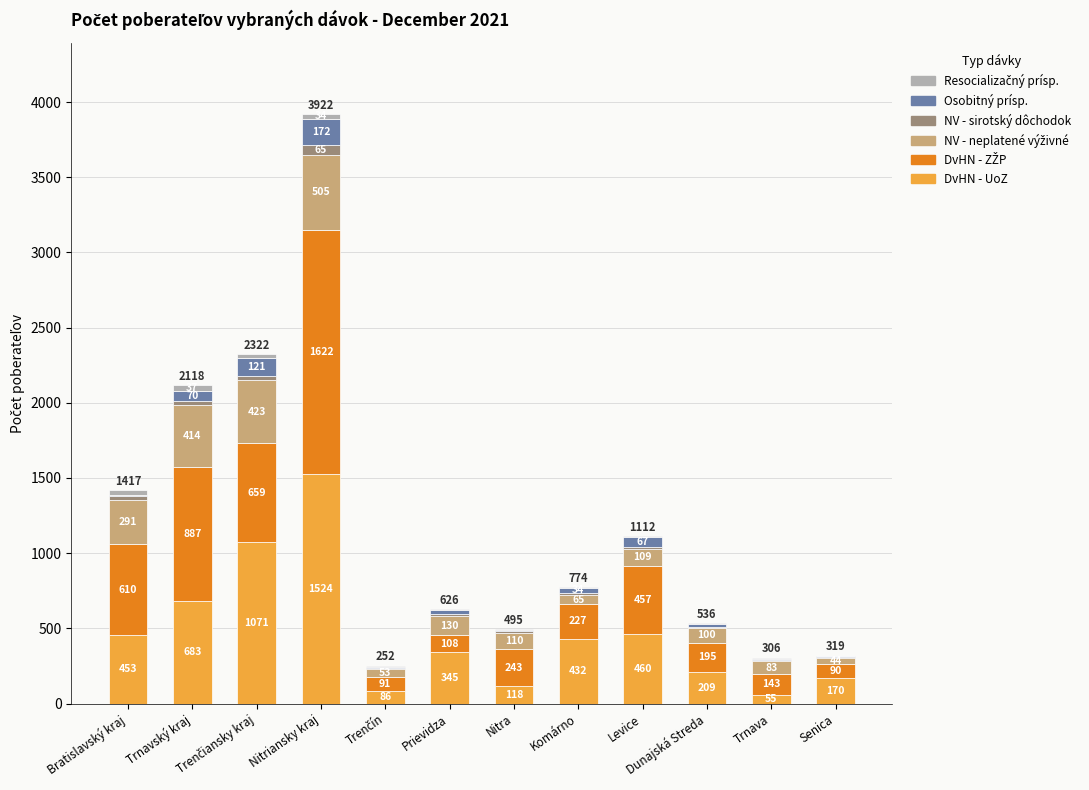

Which category has the highest value in the DvHN - UoZ series?

Nitriansky kraj